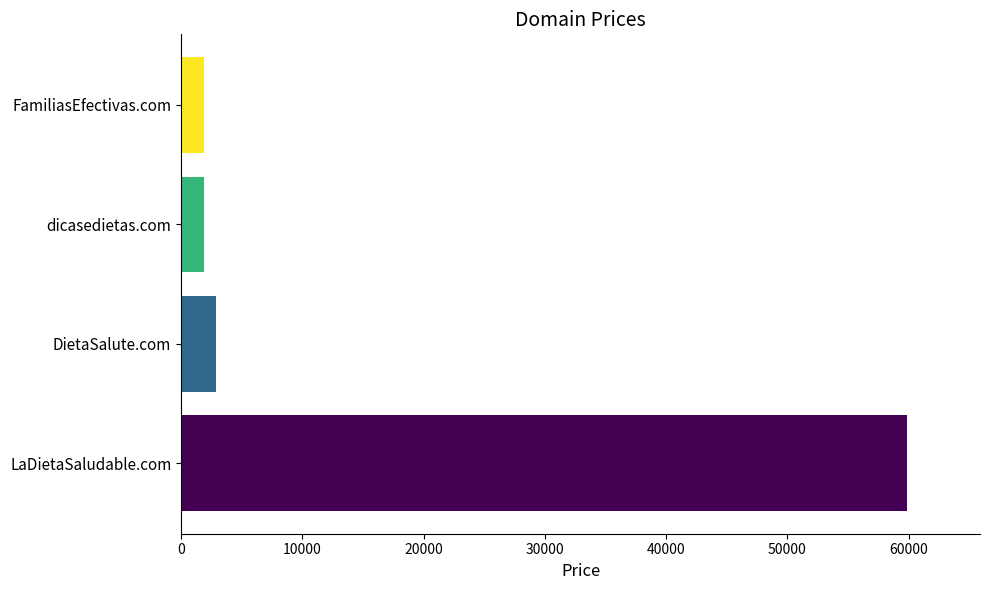

What is the average value?

16638